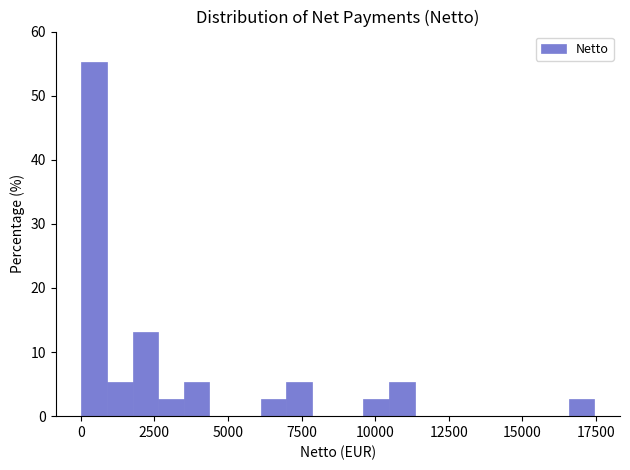

Around what value on the x-axis is the tallest bar? Give the approximate position of its centre, as read against the axis.

500